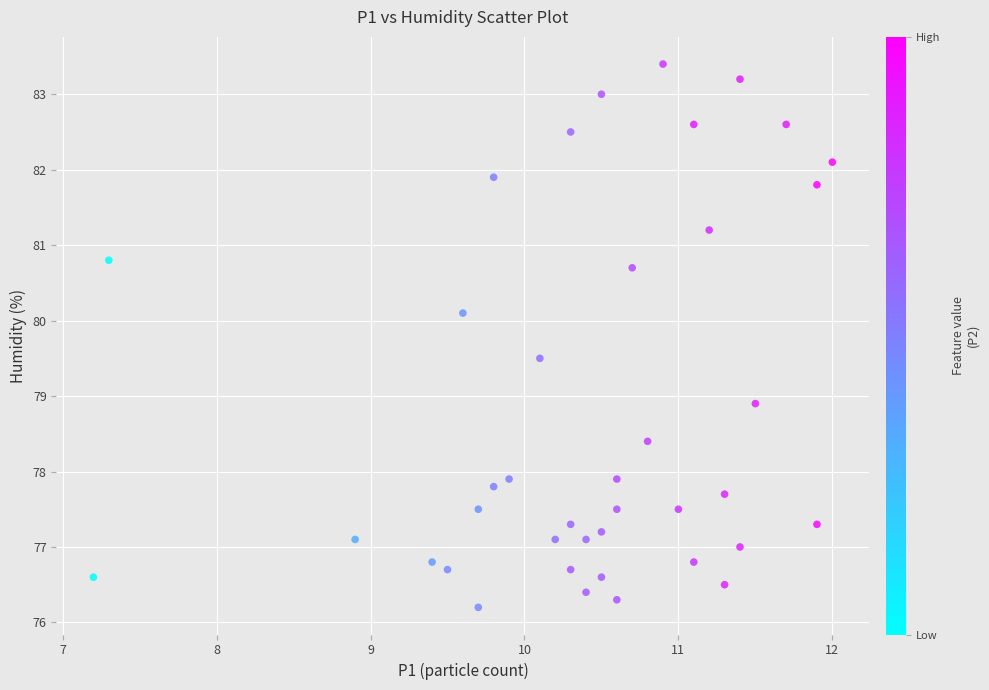

What Y value in the scatter plot is closest to 79?

78.9